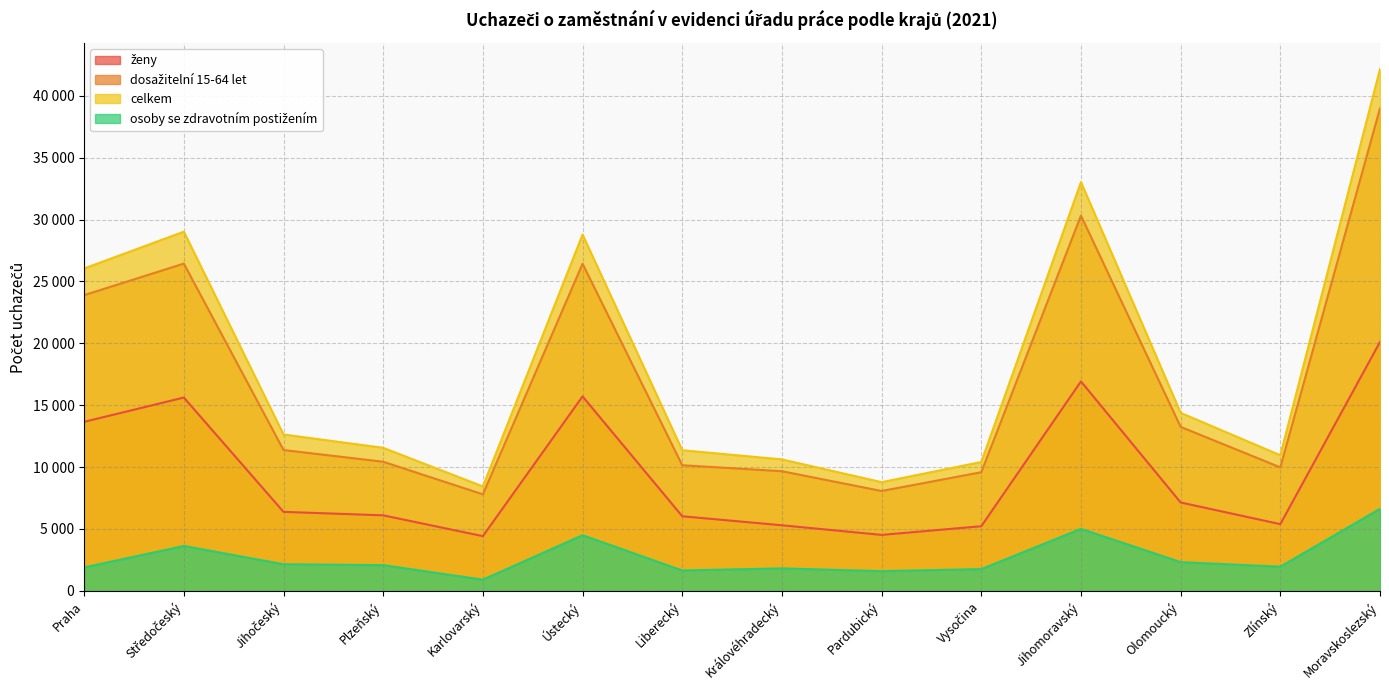

What position from the left is Praha?

1